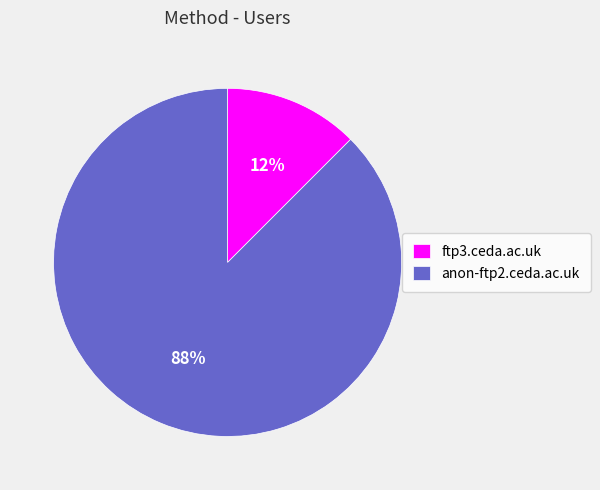

Which category has the biggest portion of the pie?

anon-ftp2.ceda.ac.uk